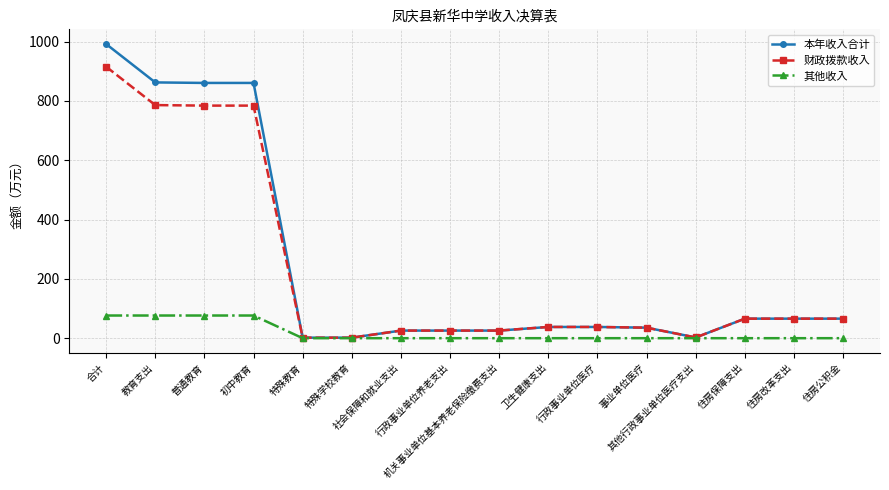

How many distinct data groups are displayed?

3